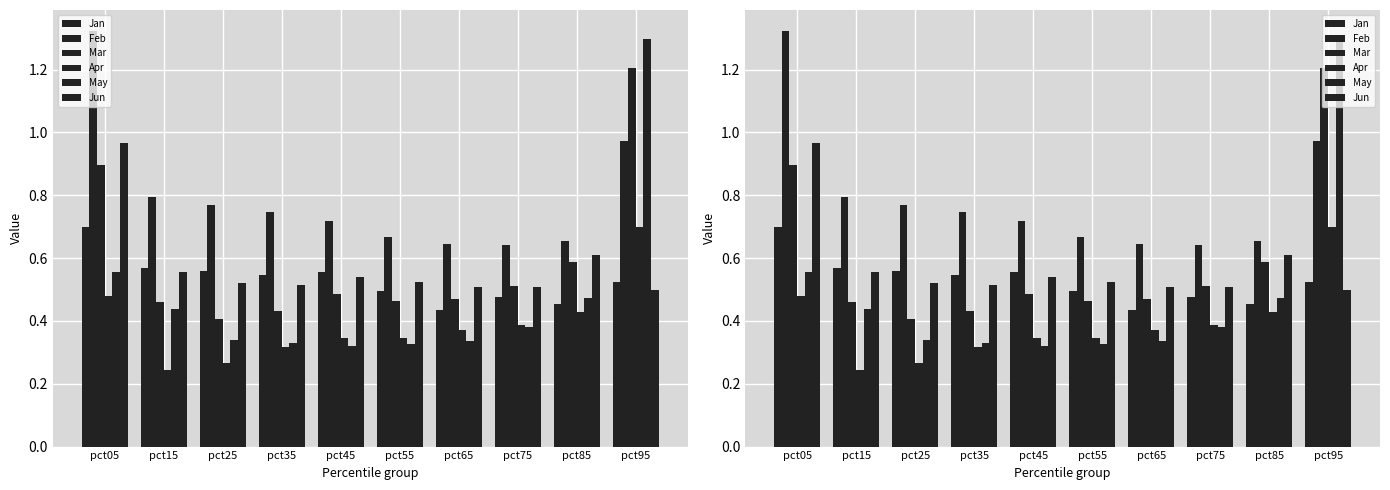

Does the chart contain any negative values?

No